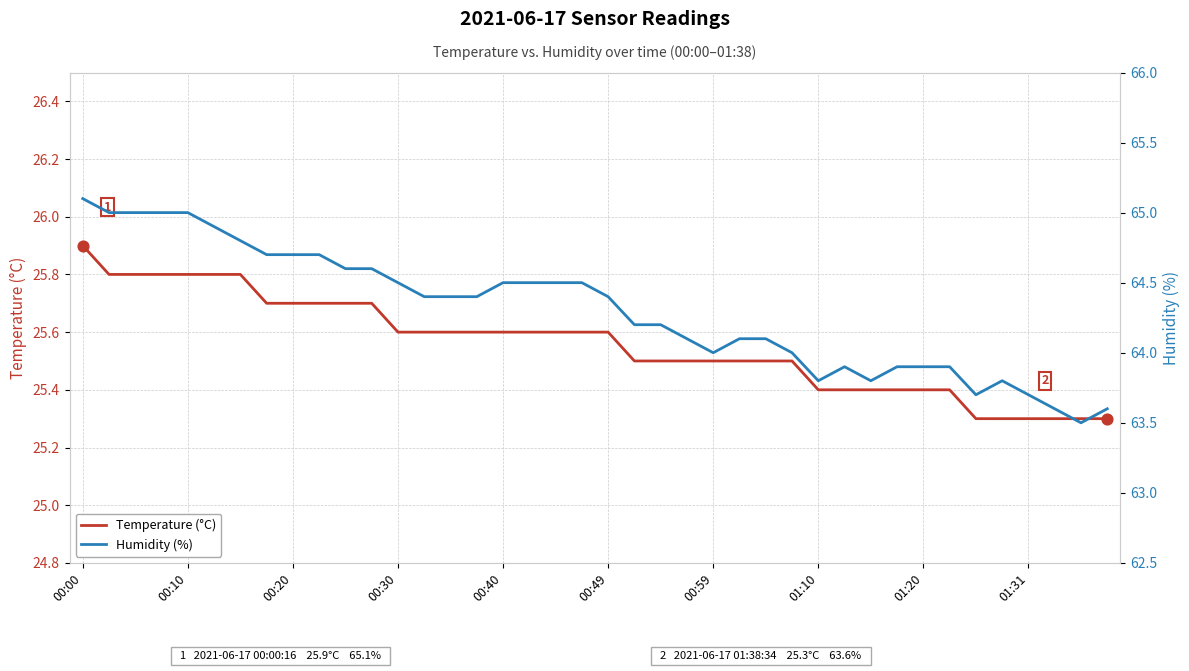

Which series contains the highest Y value?

Humidity (%)